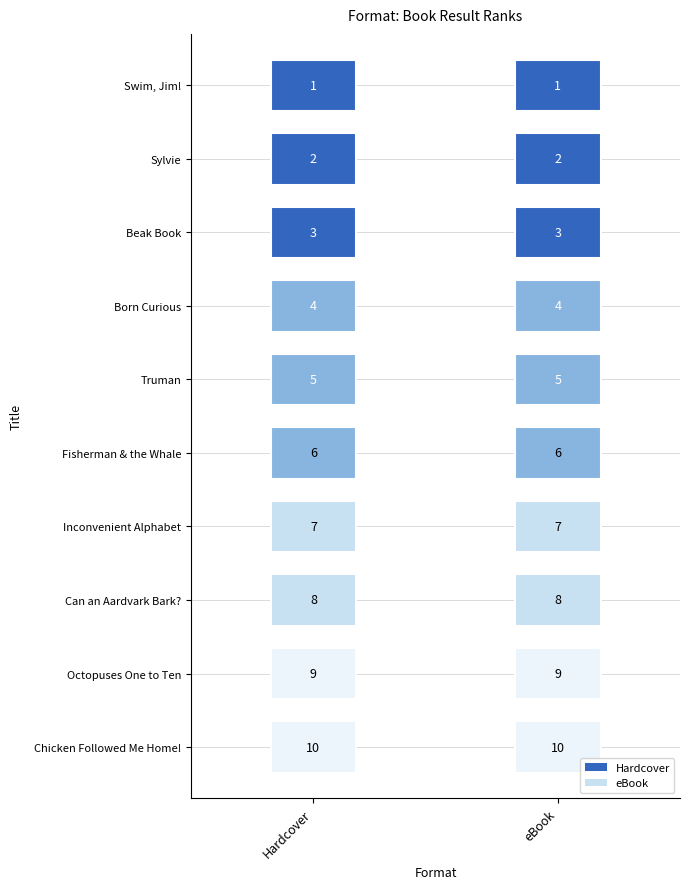

What position from the left is Beak Book?

3